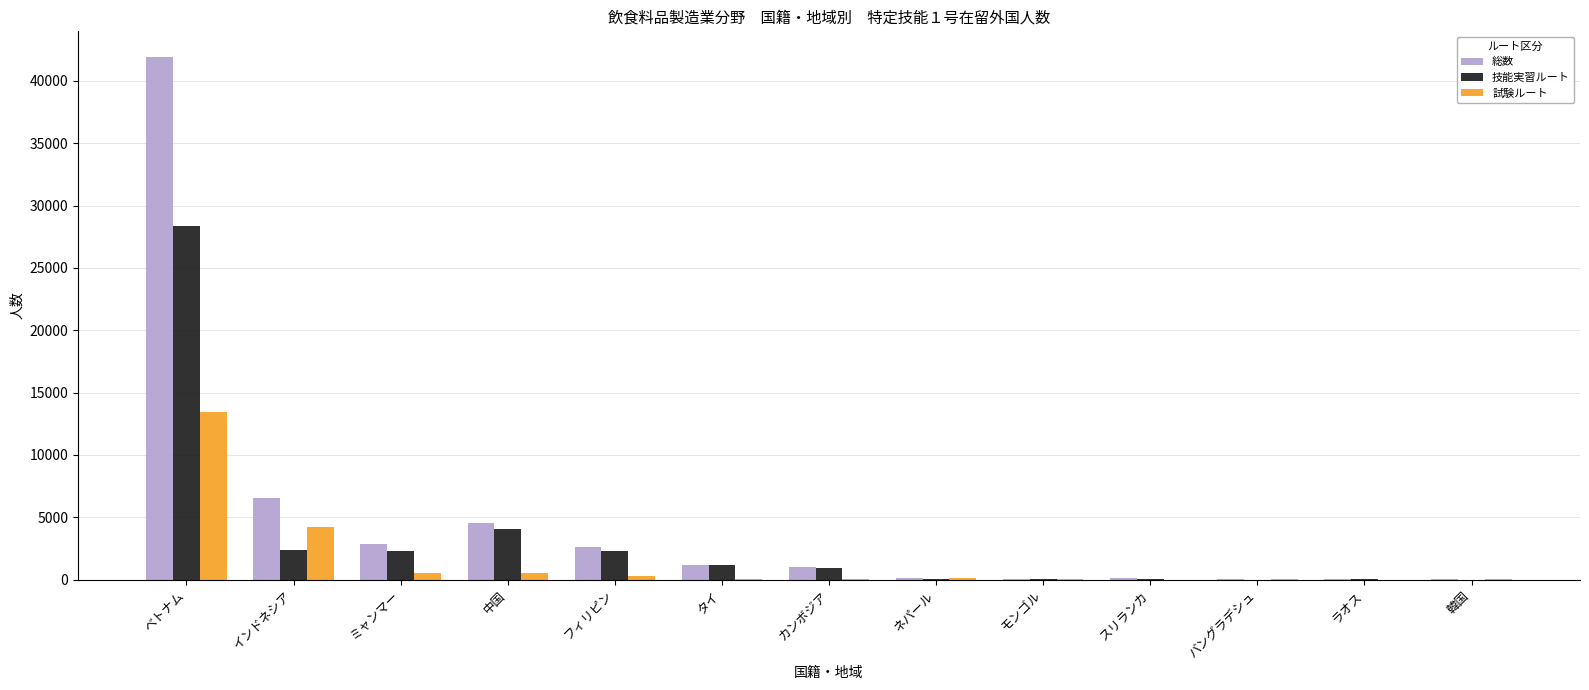

What is the sum of all 技能実習ルート values?

41600